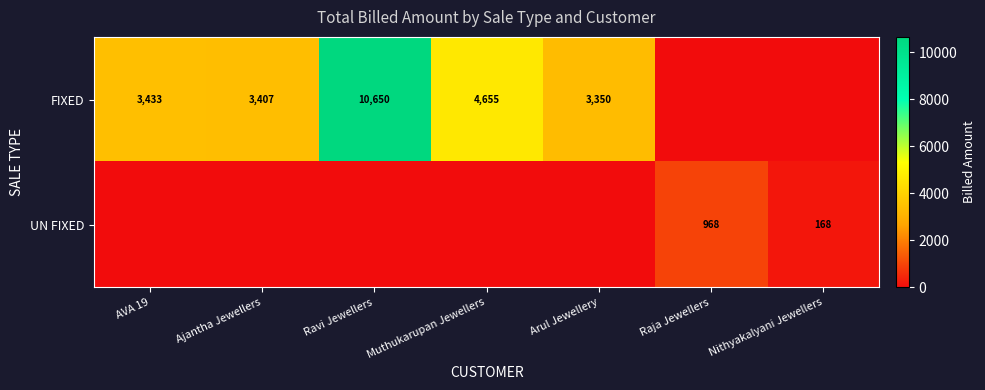

Is it true that UN FIXED equals 168 at Nithyakalyani Jewellers?

True